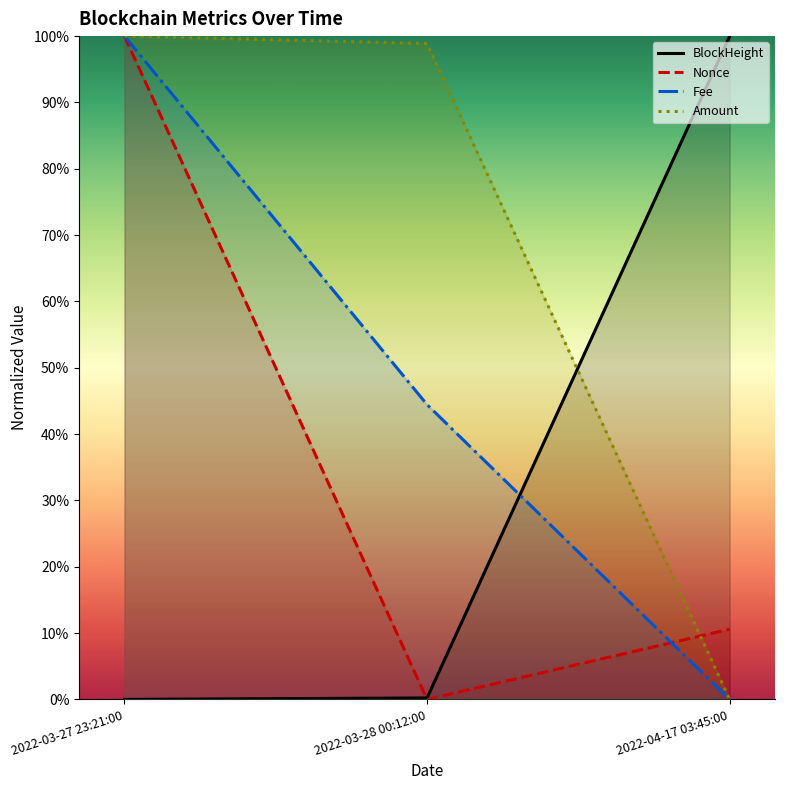

Is it true that Amount equals 1.5 at 2022-03-28 00:12:00?

False